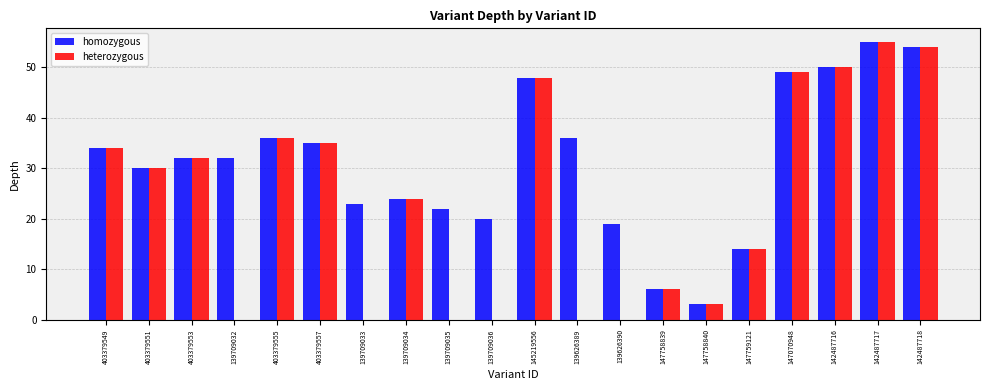

Count the number of data series in this chart.

2